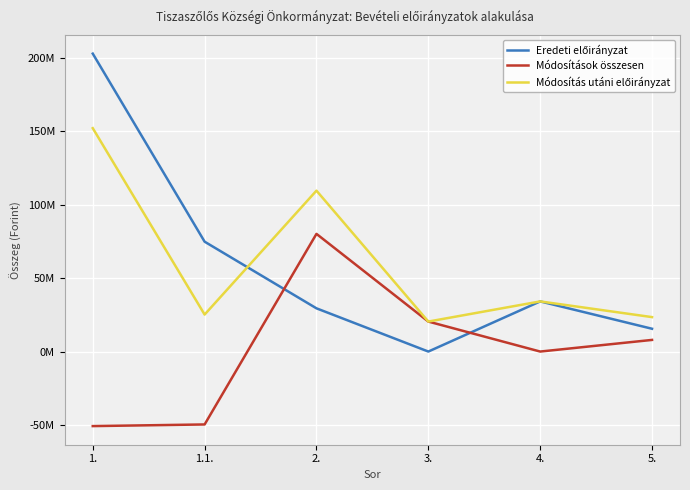

What is the sum of all Eredeti előirányzat values?

356750769